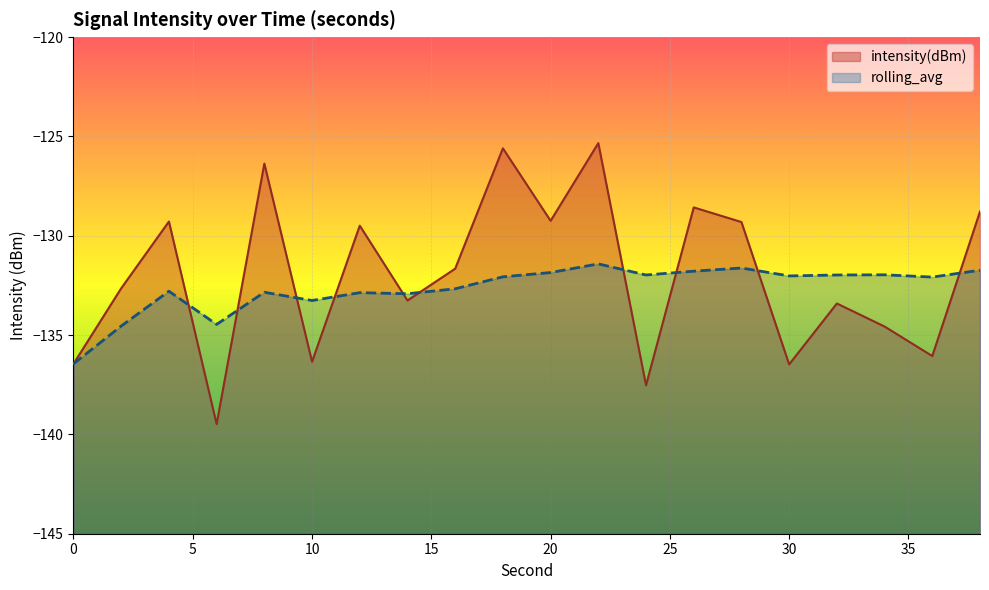

Where is rolling_avg nearest to the value -133?

14